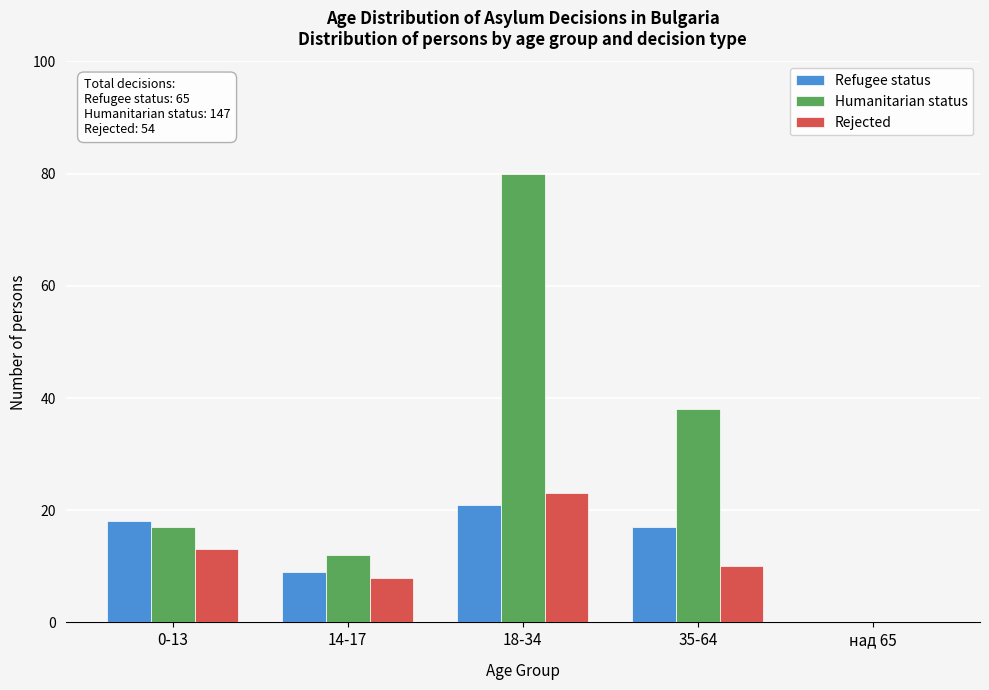

Reading left to right, what are all the values shown in this chart?

Refugee status: 0-13=18	14-17=9	18-34=21	35-64=17	над 65=0
Humanitarian status: 0-13=17	14-17=12	18-34=80	35-64=38	над 65=0
Rejected: 0-13=13	14-17=8	18-34=23	35-64=10	над 65=0